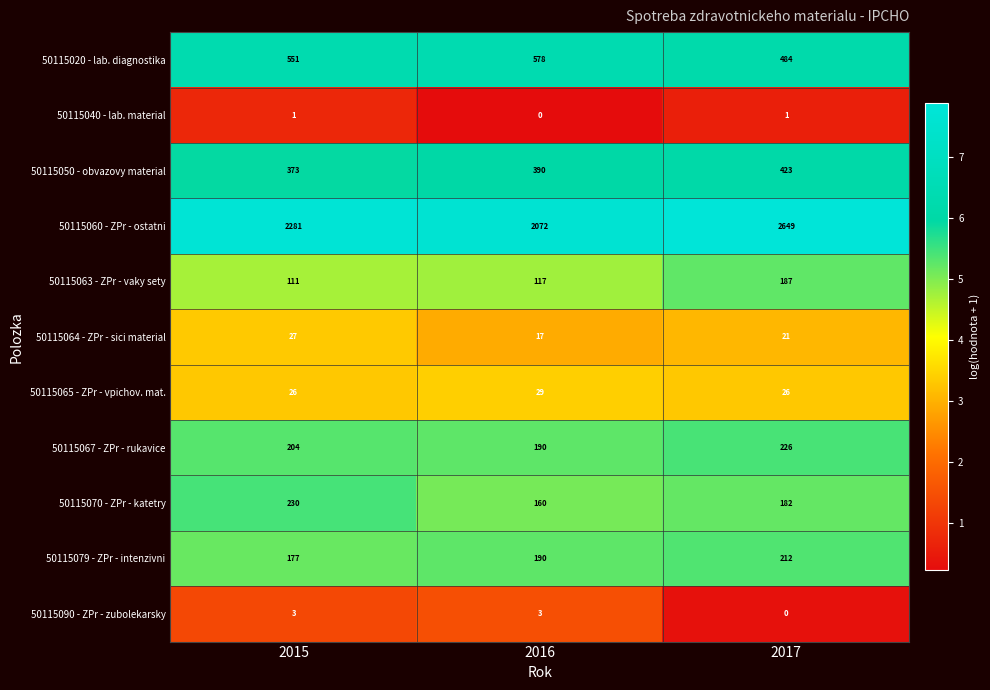

What is the difference between the maximum and second lowest values in the 50115063 - ZPr - vaky sety series?

70